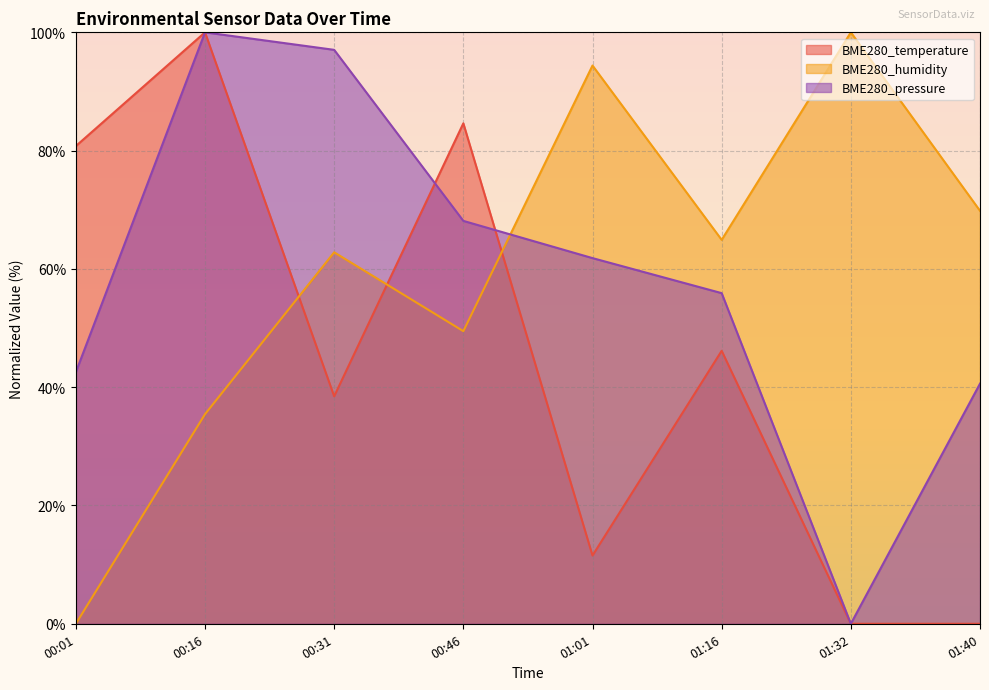

What is the label of the 3rd point from the right?

01:16